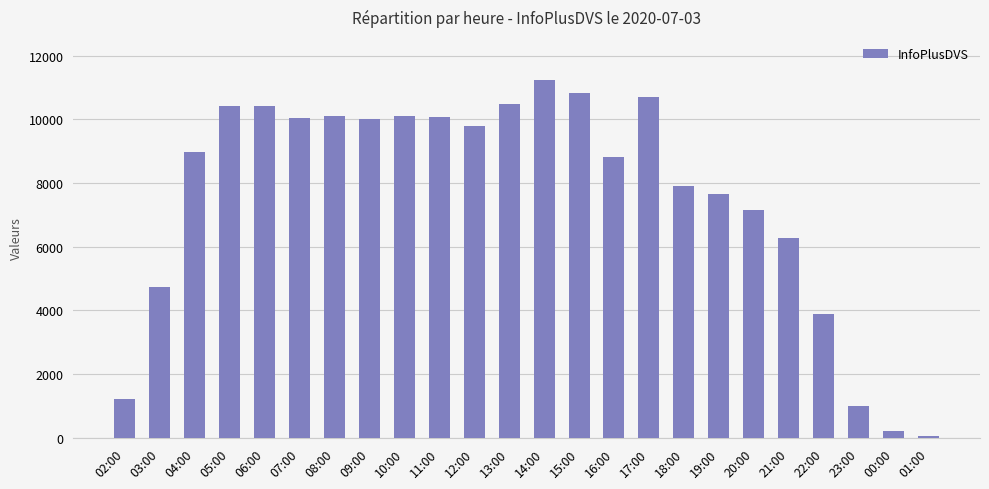

The chart shows a value of 16468 at 10:00. True or false?

False